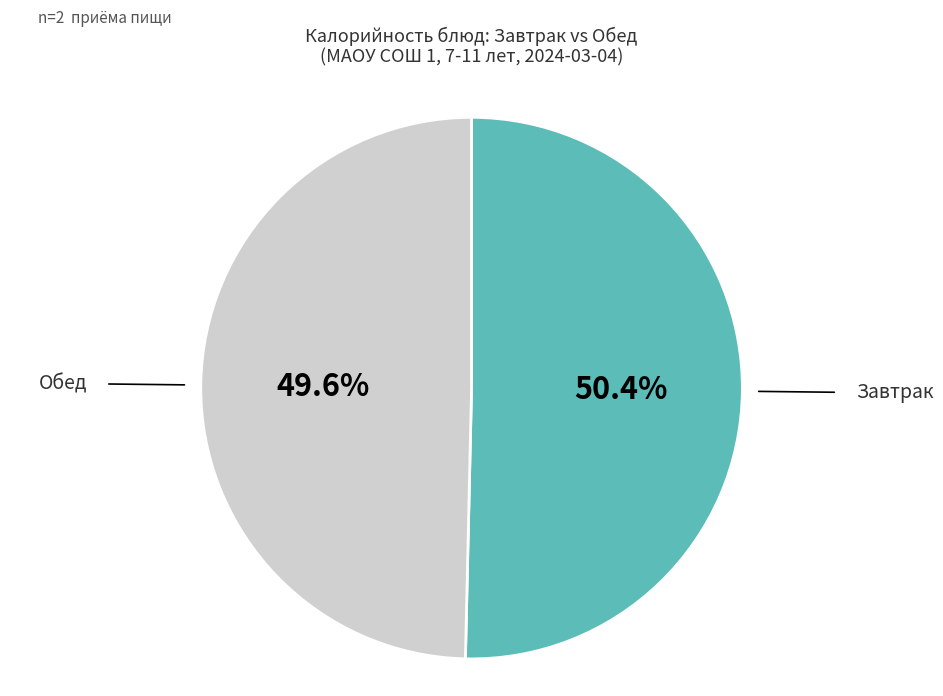

How much of the chart is everything except Обед?

50.4%